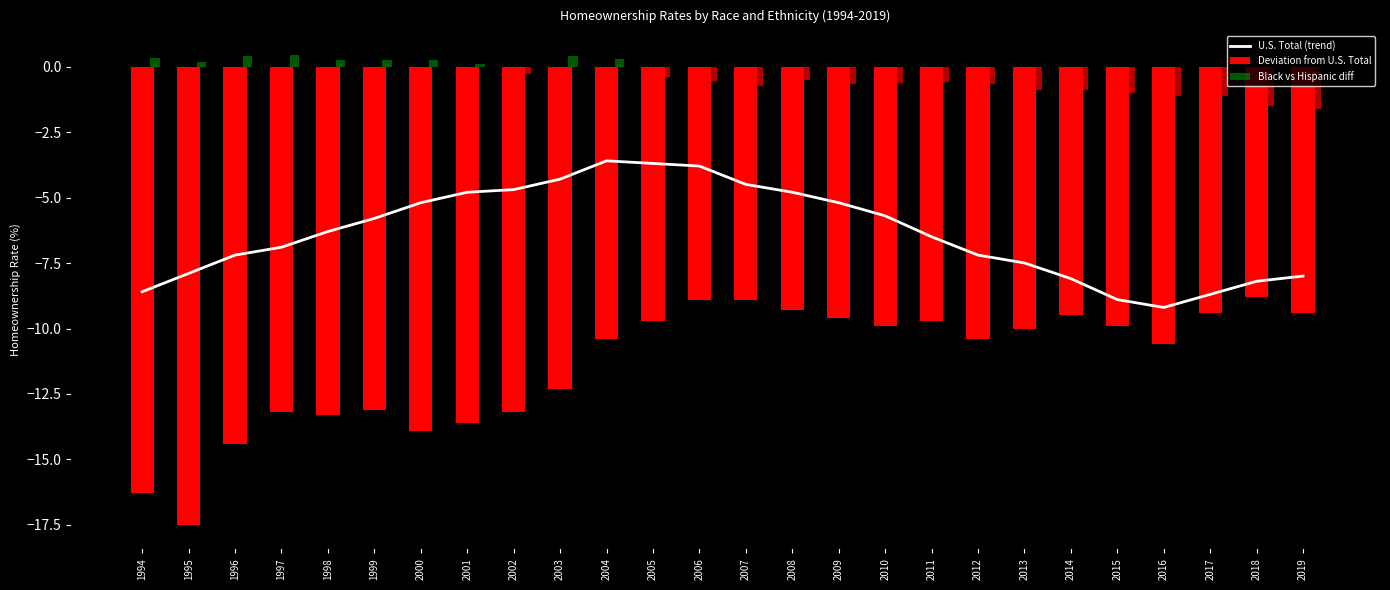

True or false: the data shows -5.2 at 2009.

True